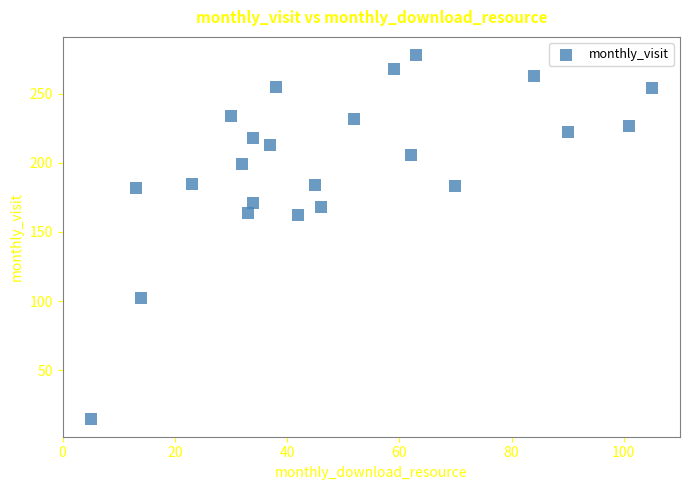

What is the range of Y values (max minus min)?

263